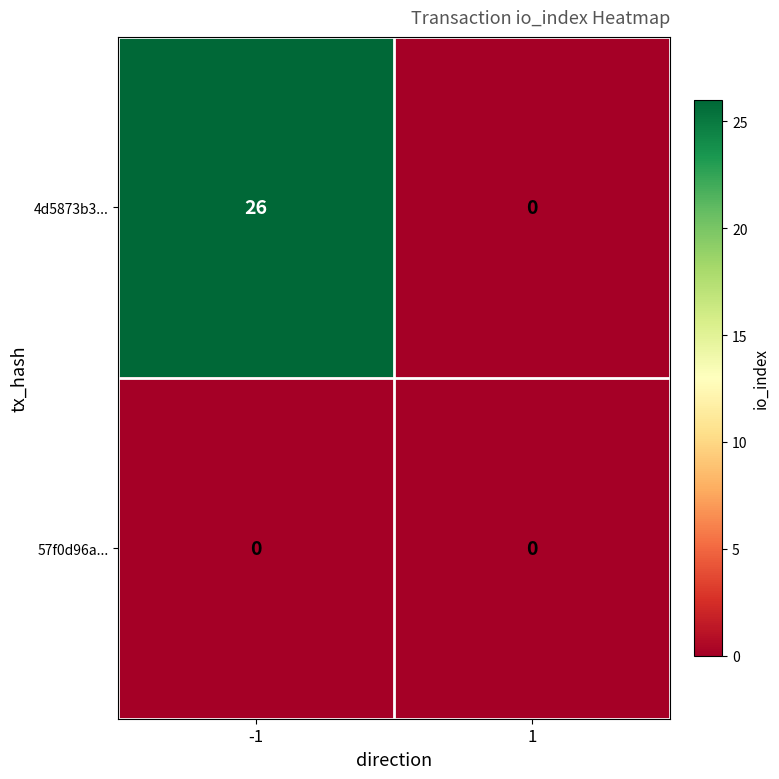

At how many categories does at least one series exceed 20?

1